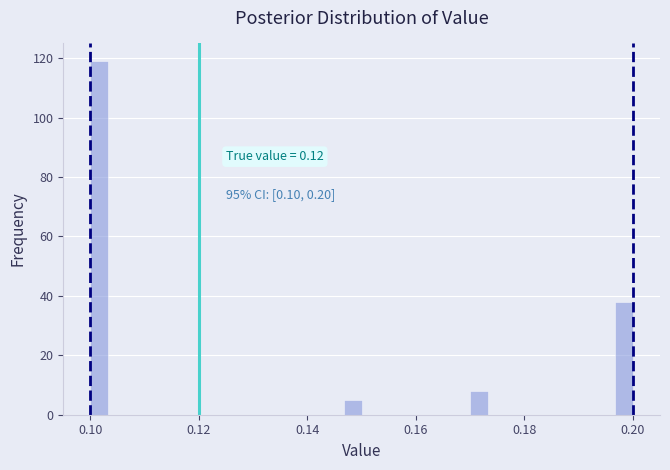

Around what value on the x-axis is the tallest bar? Give the approximate position of its centre, as read against the axis.

0.102